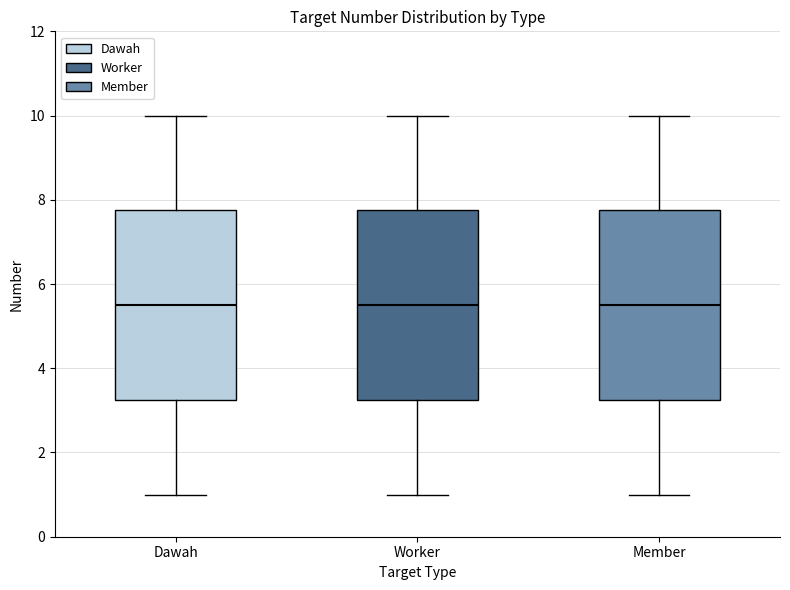

Reading left to right, read every box against the y-axis: the position of its median line, the range the box covers, and the ends of its whiskers. The values are not printed on the chart, so give them approximately, as read against the axis.

Dawah: median 5.6, box 3.2 to 7.8, whiskers 1.0 to 10.0
Worker: median 5.6, box 3.2 to 7.8, whiskers 1.0 to 10.0
Member: median 5.6, box 3.2 to 7.8, whiskers 1.0 to 10.0